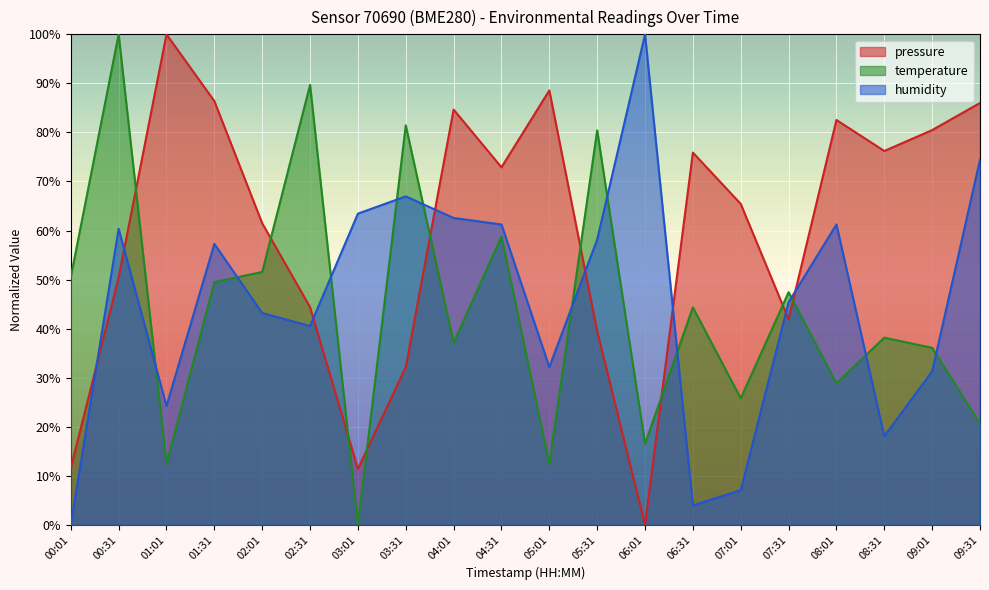

In temperature, how many points are higher than both neighbors (excluding endpoints)?

8